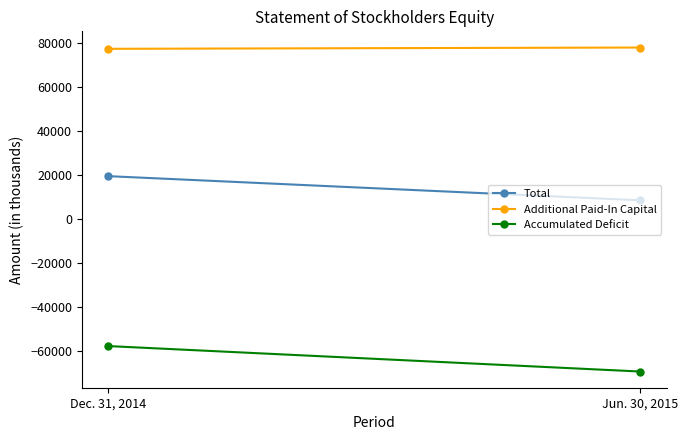

Reading left to right, extract all data points from this chart.

Total: Dec. 31, 2014=19331	Jun. 30, 2015=8363
Additional Paid-In Capital: Dec. 31, 2014=77149	Jun. 30, 2015=77731
Accumulated Deficit: Dec. 31, 2014=-57819	Jun. 30, 2015=-69371